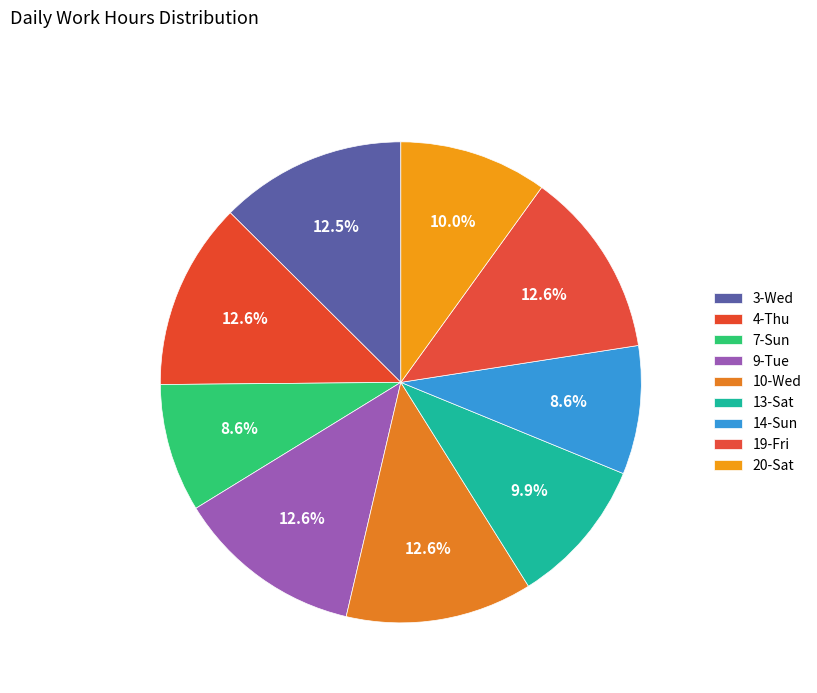

Does 4-Thu represent more than half of the total?

No